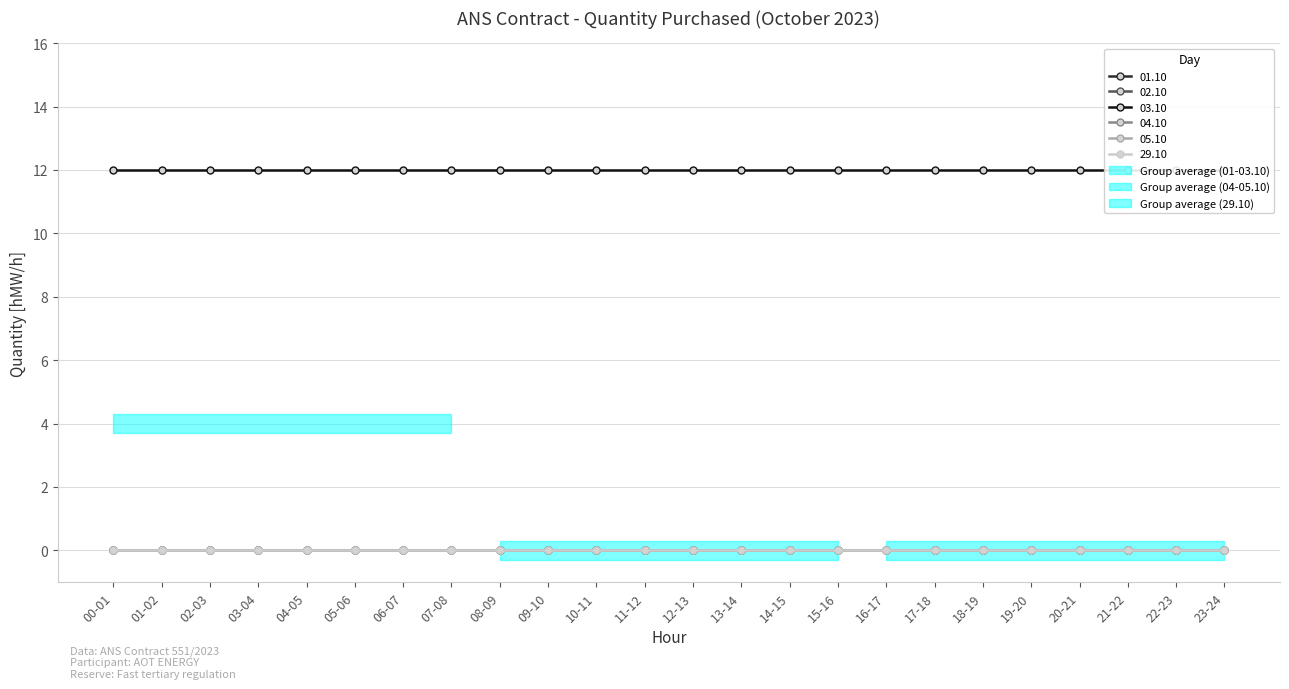

Reading left to right, list all the values displayed in this chart.

01.10: 0	0	0	0	0	0	0	0	0	0	0	0	0	0	0	0	0	0	0	0	0	0	0	0
02.10: 0	0	0	0	0	0	0	0	0	0	0	0	0	0	0	0	0	0	0	0	0	0	0	0
03.10: 12	12	12	12	12	12	12	12	12	12	12	12	12	12	12	12	12	12	12	12	12	12	12	12
04.10: 0	0	0	0	0	0	0	0	0	0	0	0	0	0	0	0	0	0	0	0	0	0	0	0
05.10: 0	0	0	0	0	0	0	0	0	0	0	0	0	0	0	0	0	0	0	0	0	0	0	0
29.10: 0	0	0	0	0	0	0	0	0	0	0	0	0	0	0	0	0	0	0	0	0	0	0	0